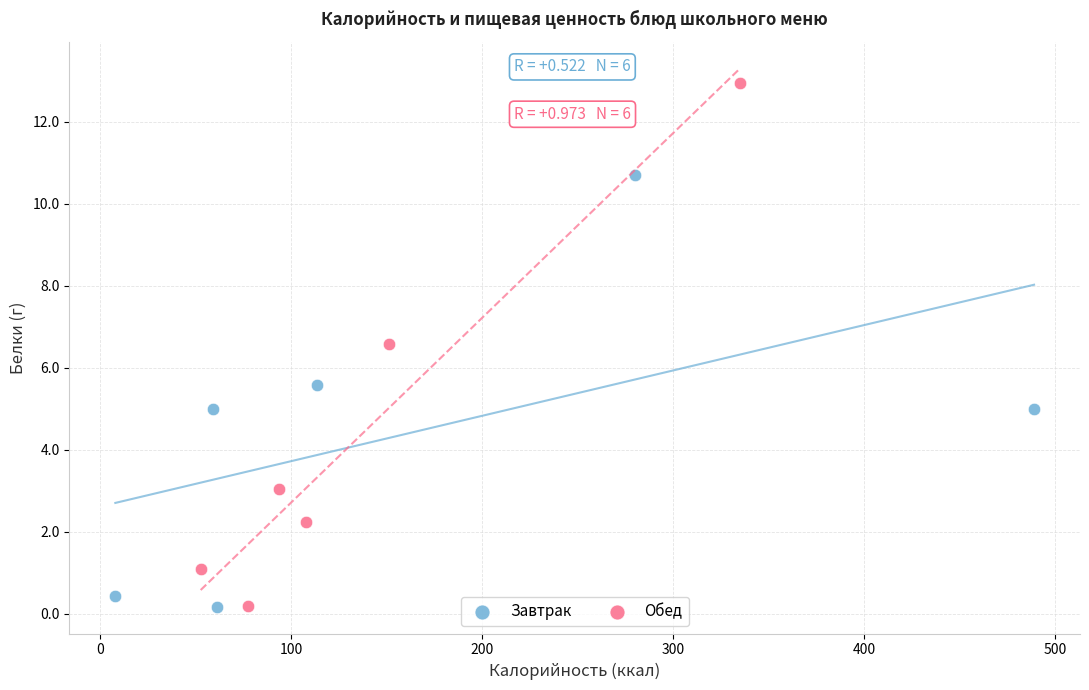

Which series reaches the maximum Y coordinate?

Обед